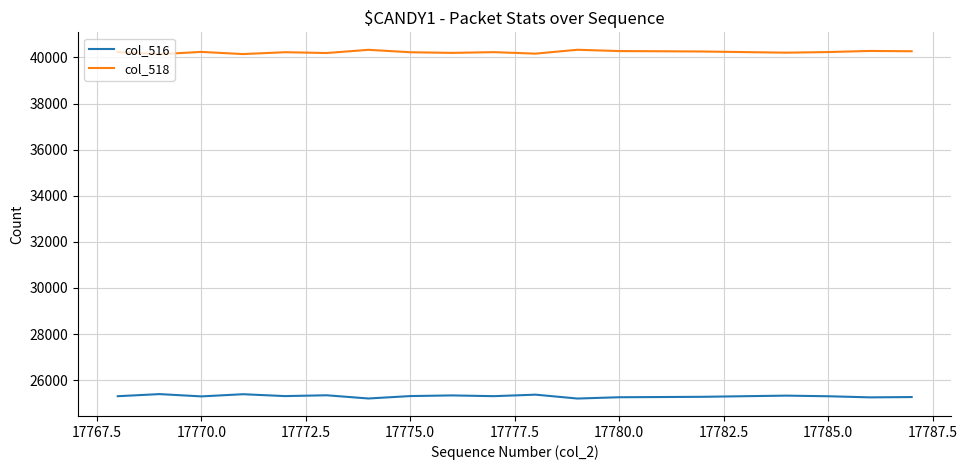

True or false: col_518 and col_516 cross at least once.

False